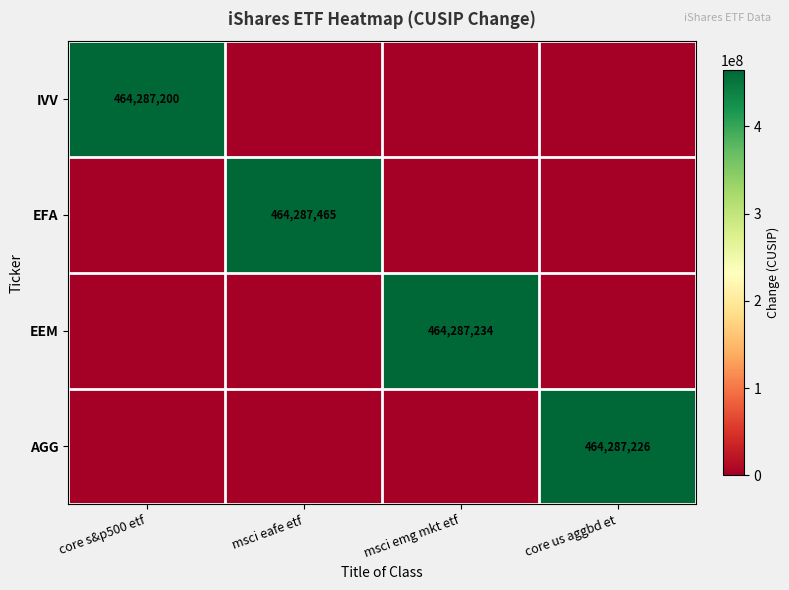

True or false: EEM has a value of 464287234 at msci emg mkt etf.

True